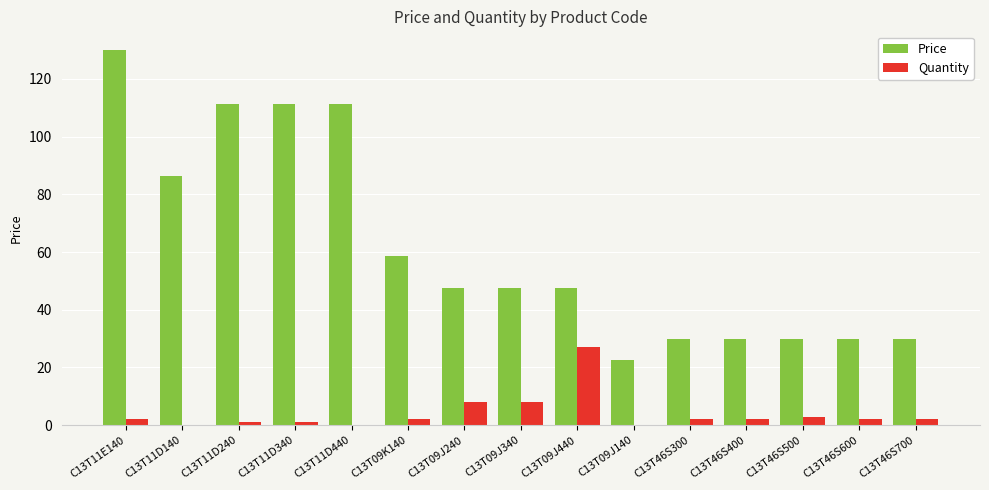

Where is Price nearest to the value 76?

C13T11D140